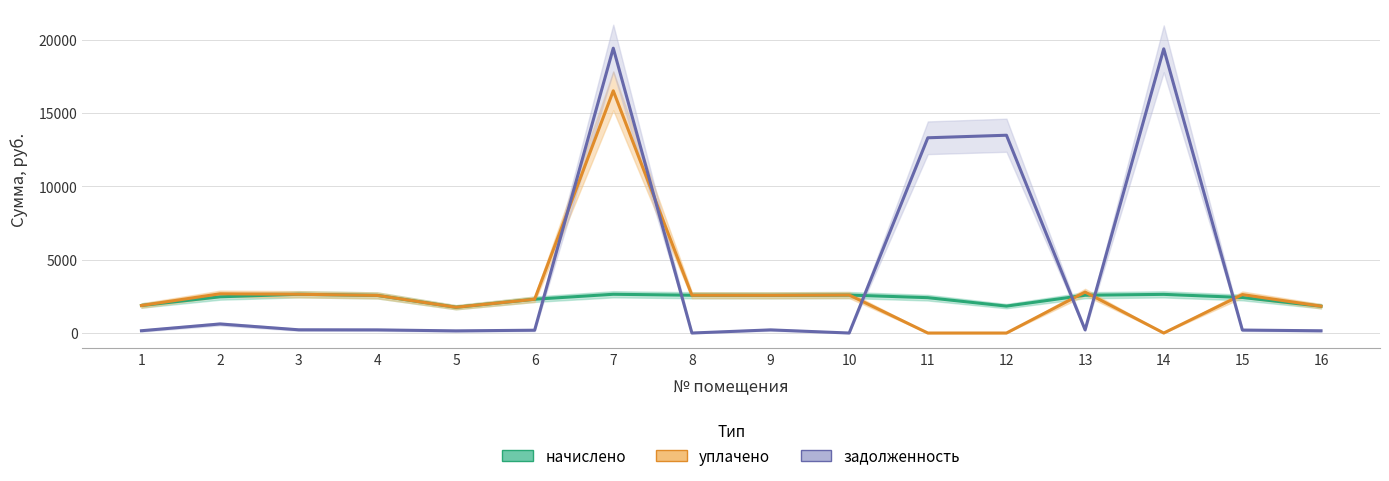

At which category does начислено reach its first local valley?

5